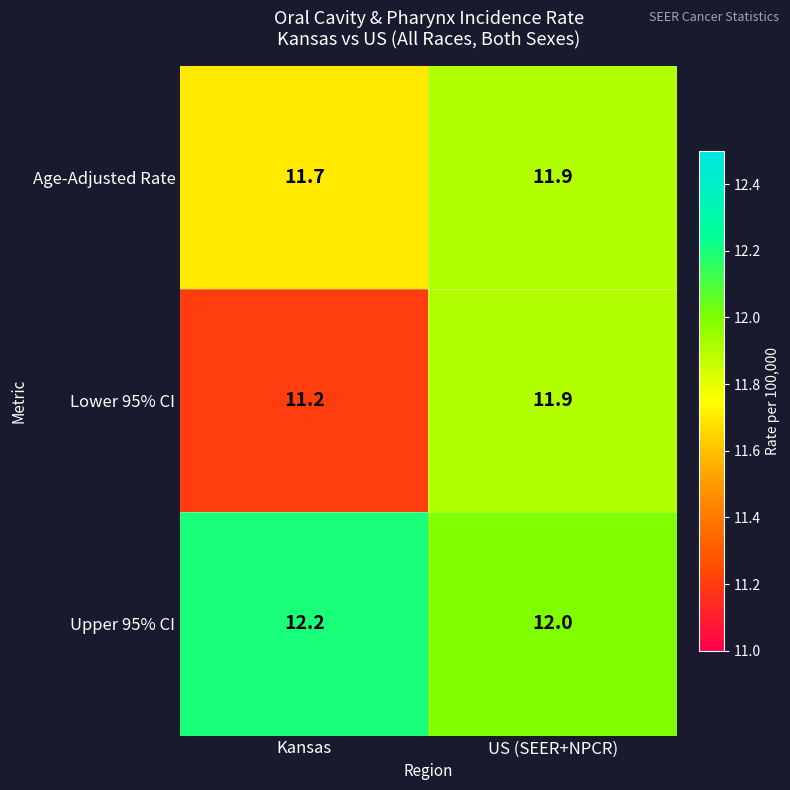

How many data points in Upper 95% CI are above 12?

1